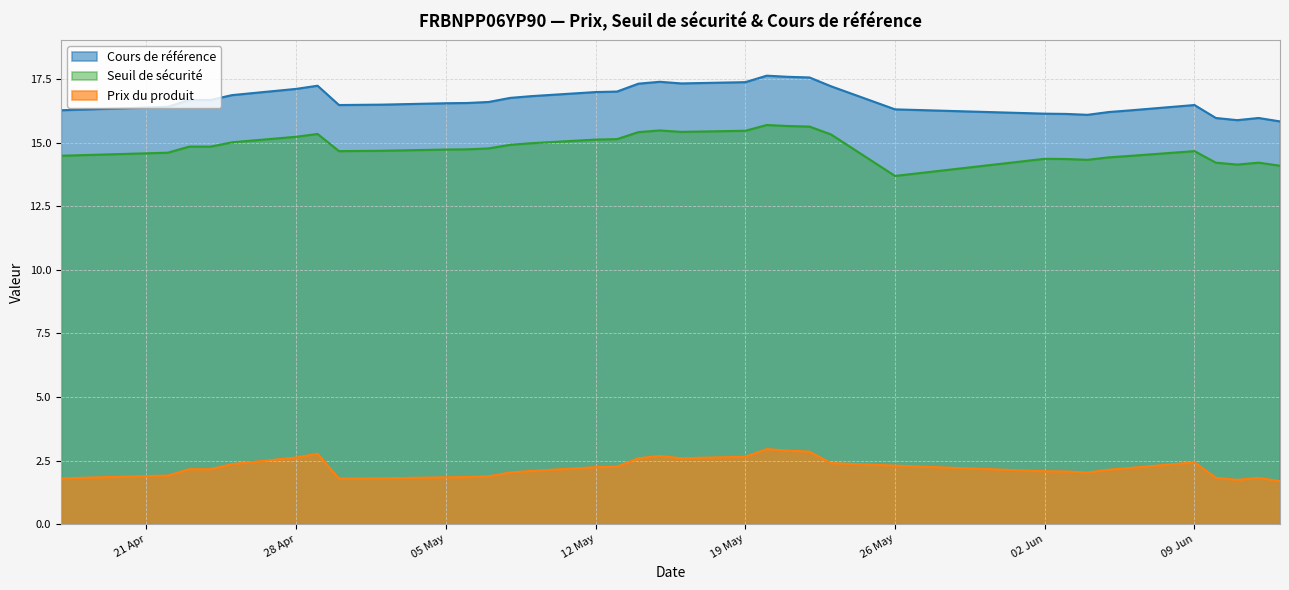

What are all the series names shown in the legend?

Cours de référence, Seuil de sécurité, Prix du produit